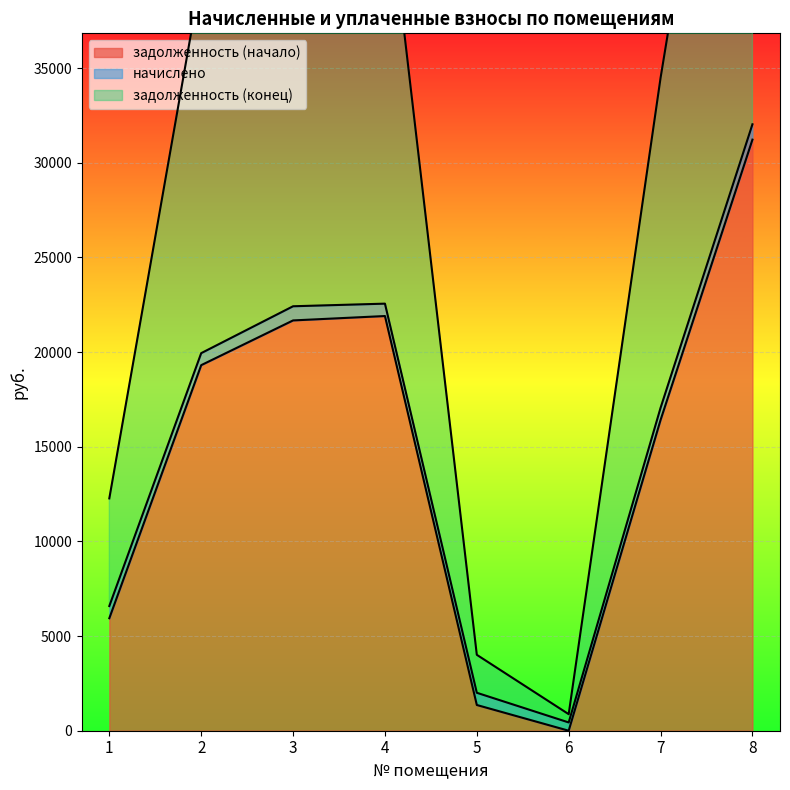

Where does the задолженность (конец) series first go above 39881?

2